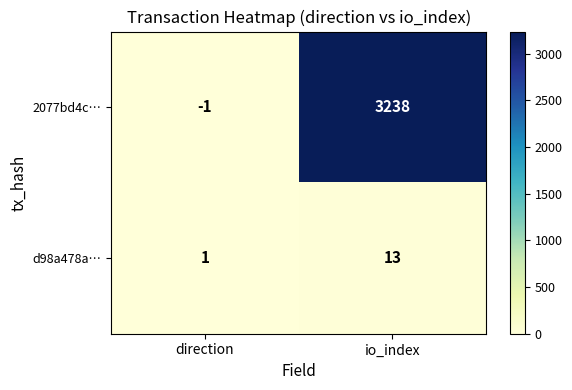

Rank the series by their maximum value, from lowest to highest.

d98a478a…, 2077bd4c…